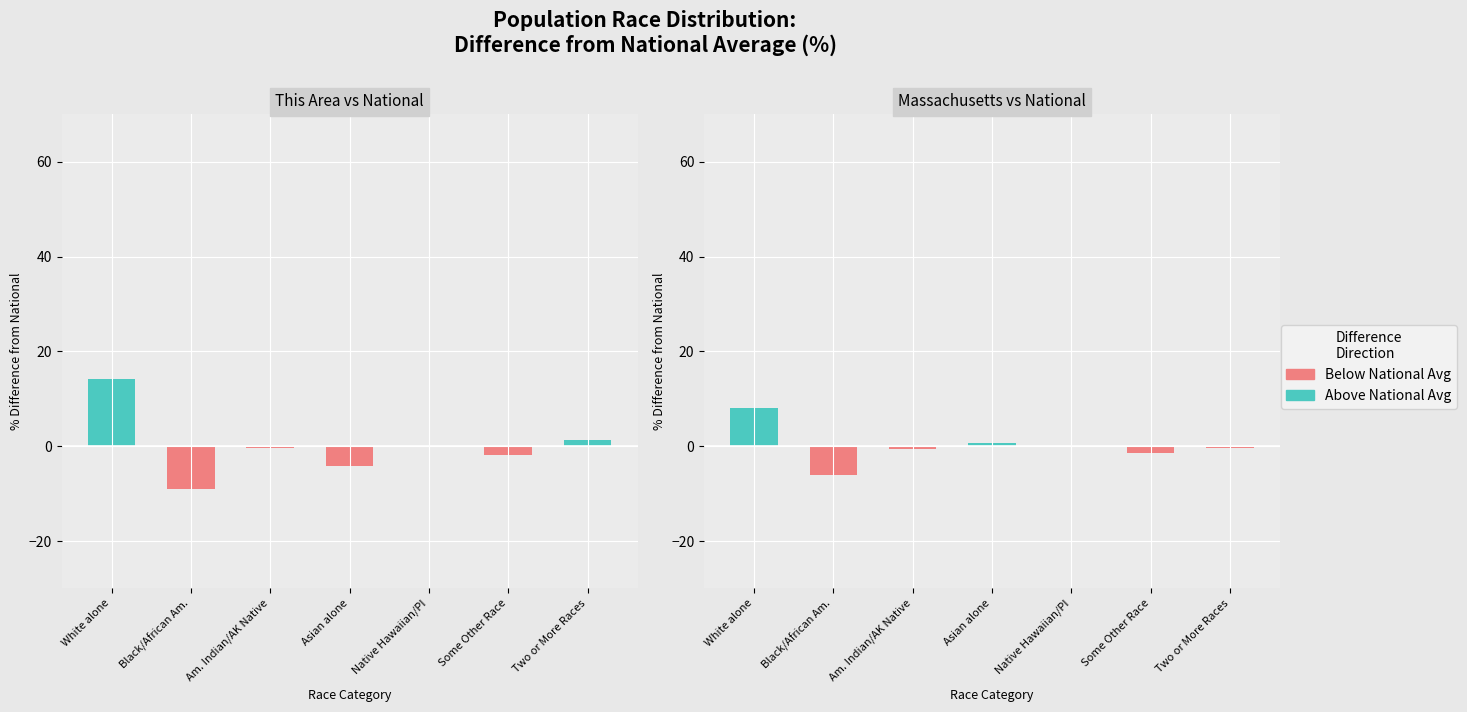

How many bars are there in each group?

2